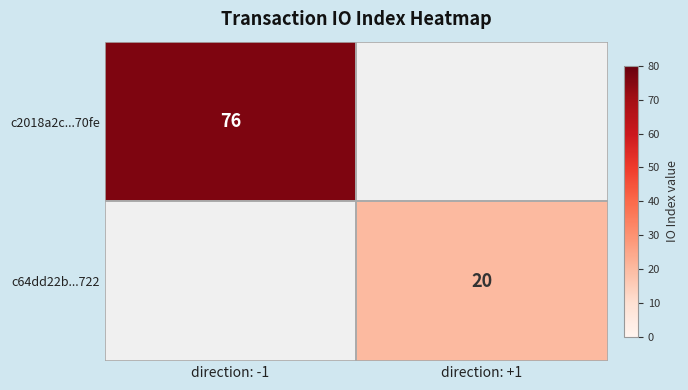

The value of c2018a2c...70fe at direction: -1 is 123.5. True or false?

False